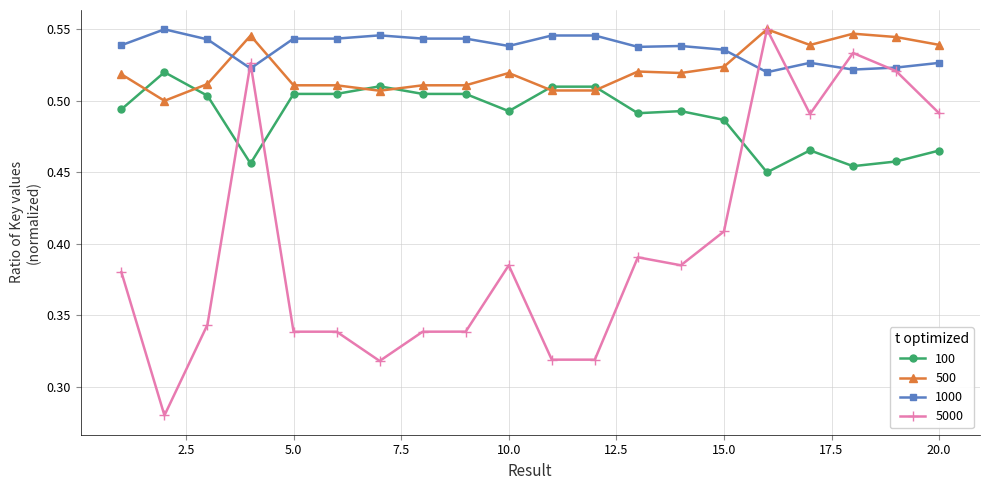

Which series has the largest range (max minus min)?

5000